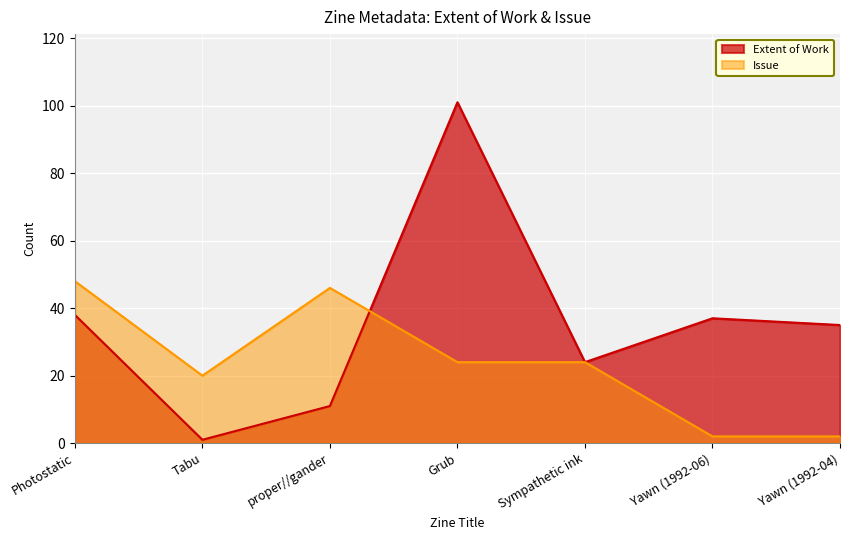

What is the average value of the Extent of Work series?

35